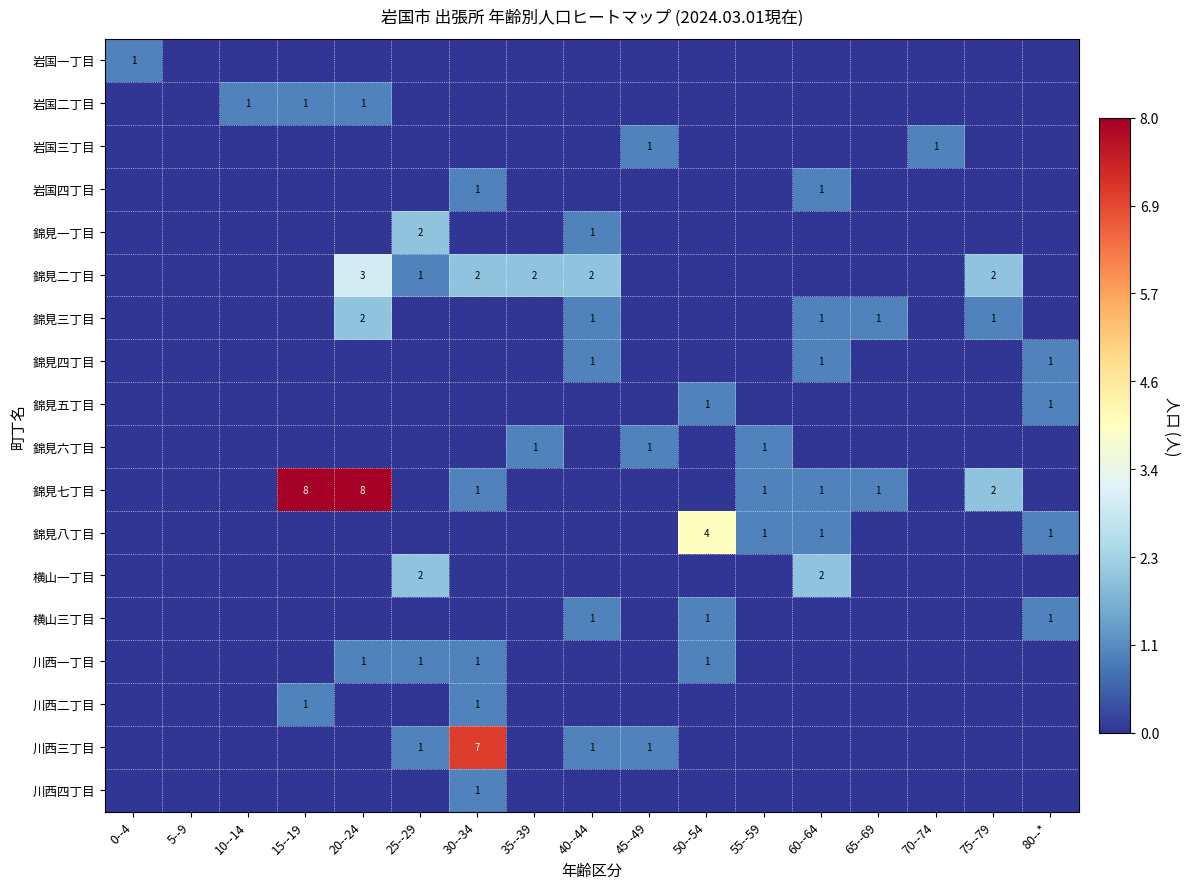

Is it true that 川西一丁目 equals 0 at 25--29?

False